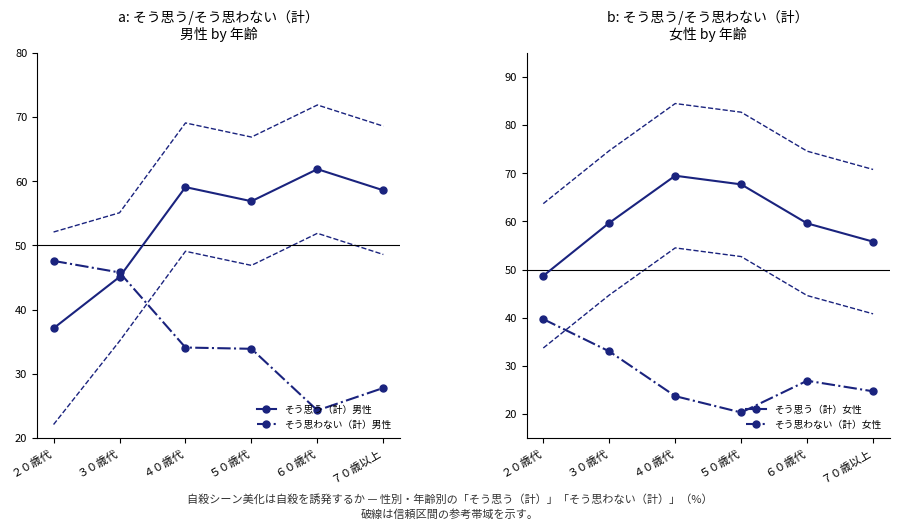

The そう思う（計）女性 series shows 59.6 at ６０歳代. True or false?

True